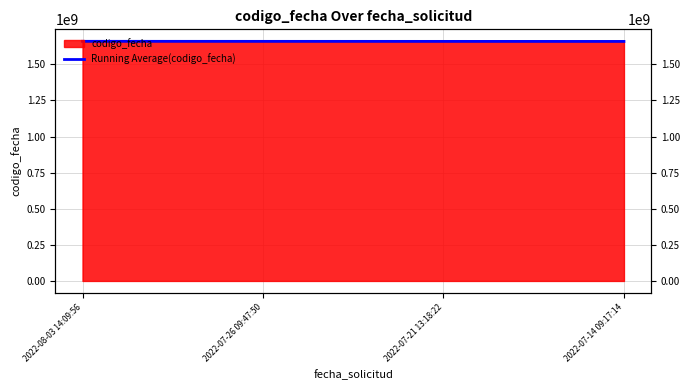

Between 2022-07-21 13:18:22 and 2022-07-14 09:17:14, which is larger?

2022-07-21 13:18:22